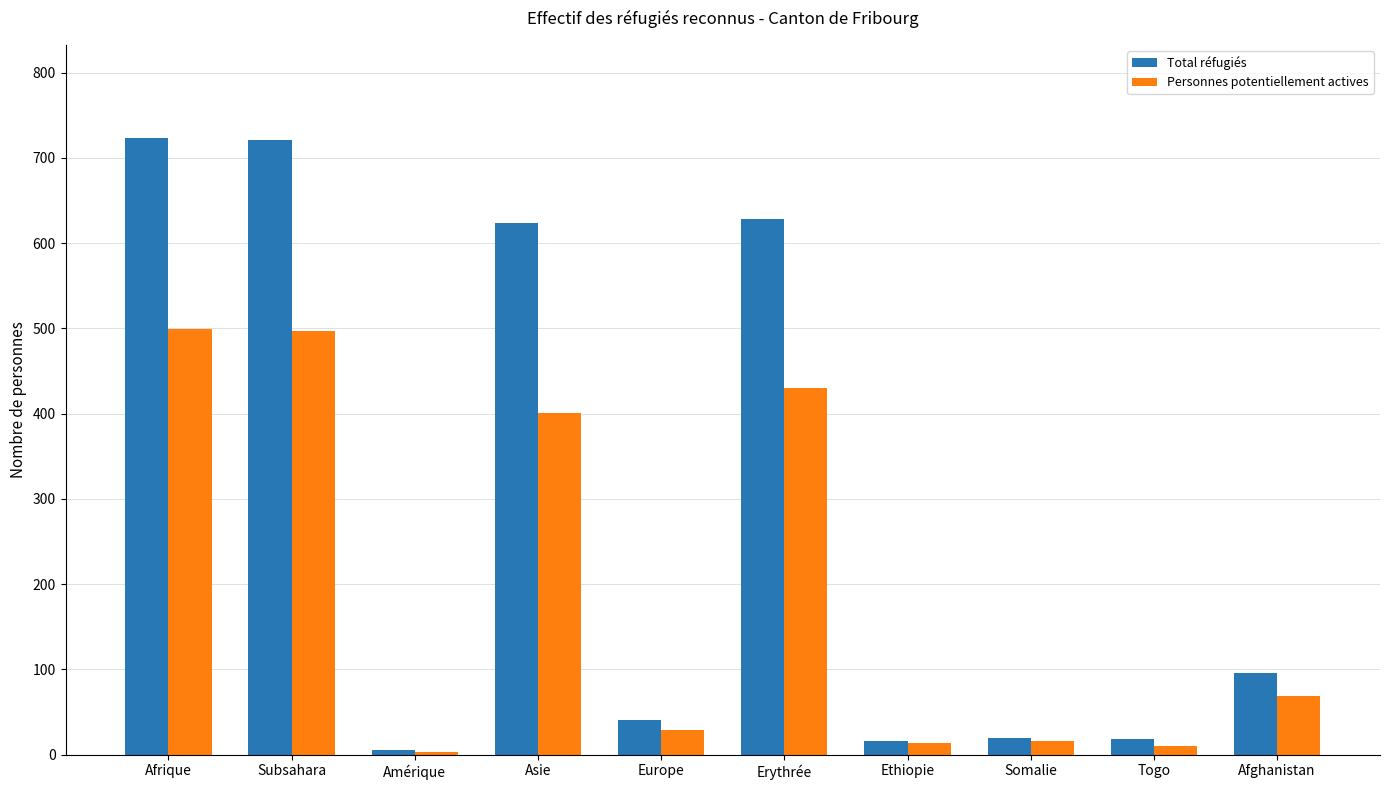

Is it true that Total réfugiés equals 944 at Asie?

False